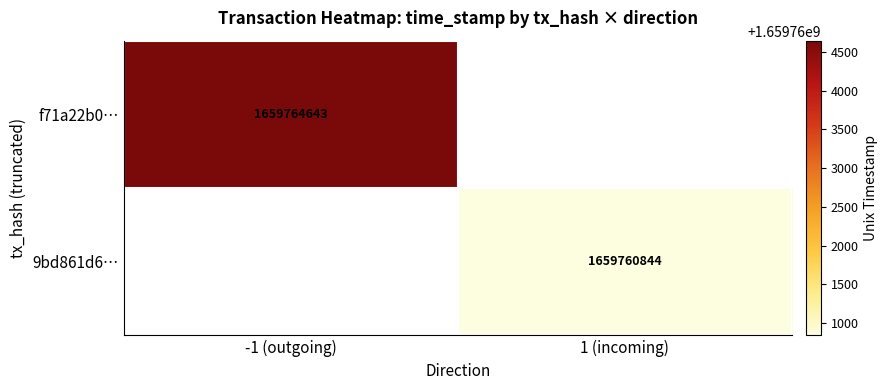

Is it true that 9bd861d6… equals 1659760844 at 1 (incoming)?

True